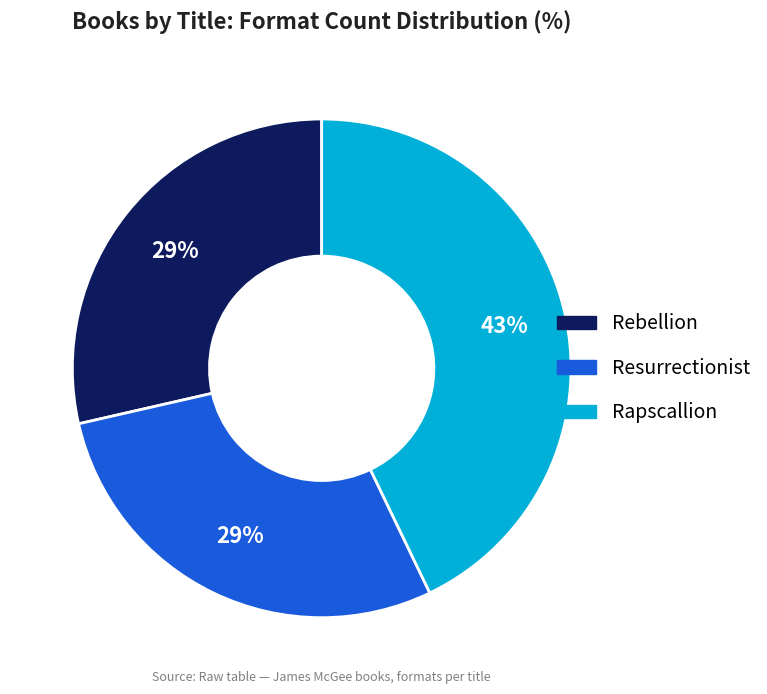

To the nearest percent, what percentage of the pie is Rapscallion?

43%